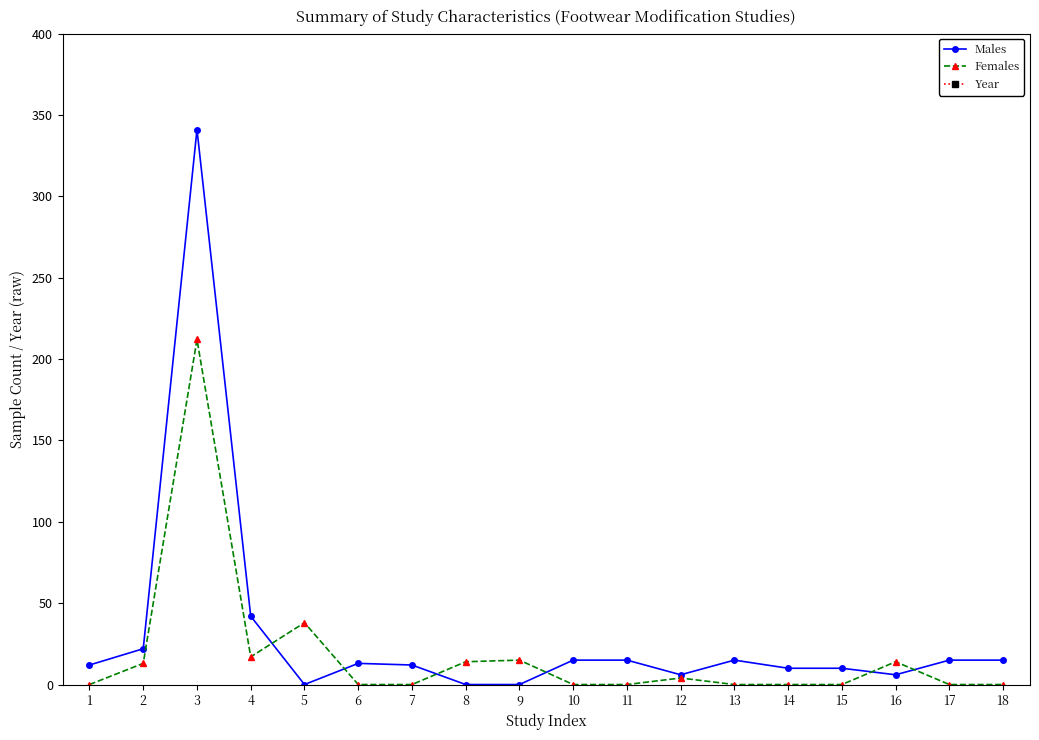

What is the value of the Males point at the 6th from the left?

13